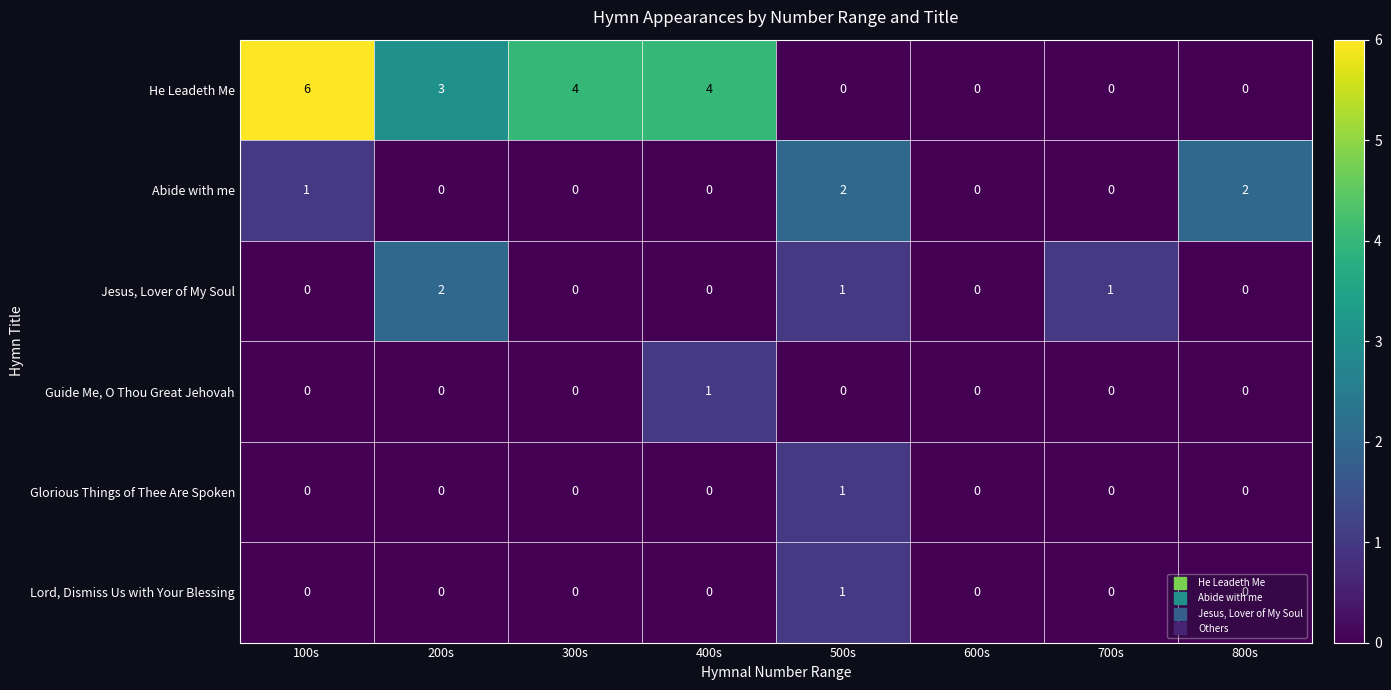

At which category is the sum across all series the highest?

100s